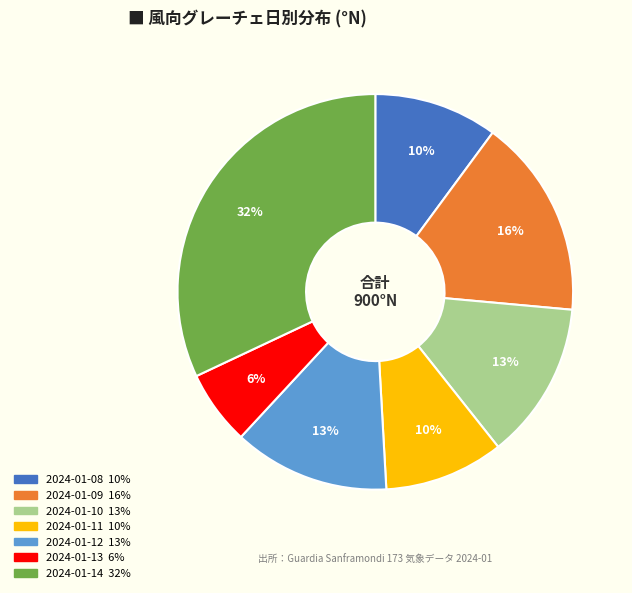

Is it true that 2024-01-11 is 1% of the pie?

False